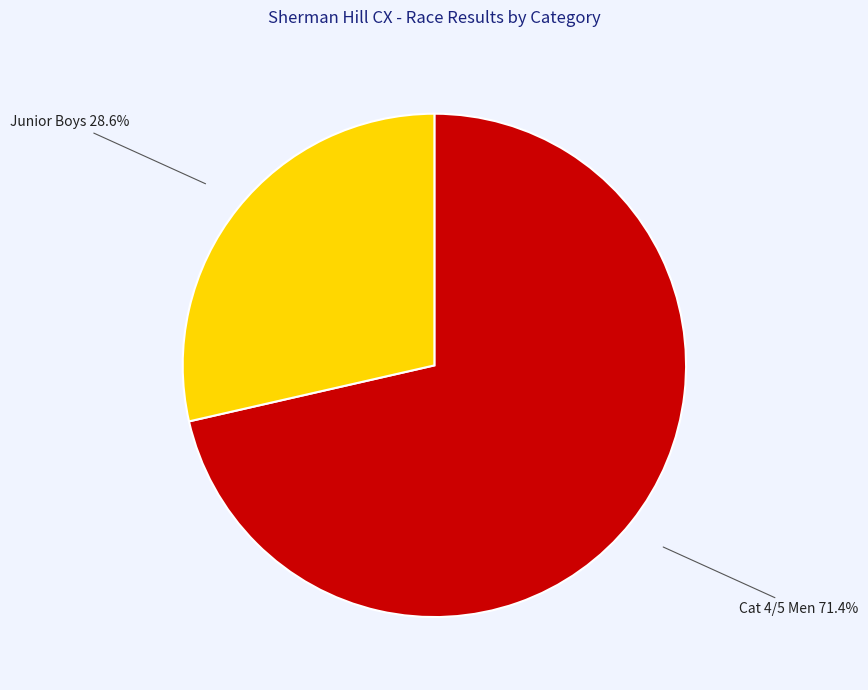

Does any single category account for the majority?

Yes